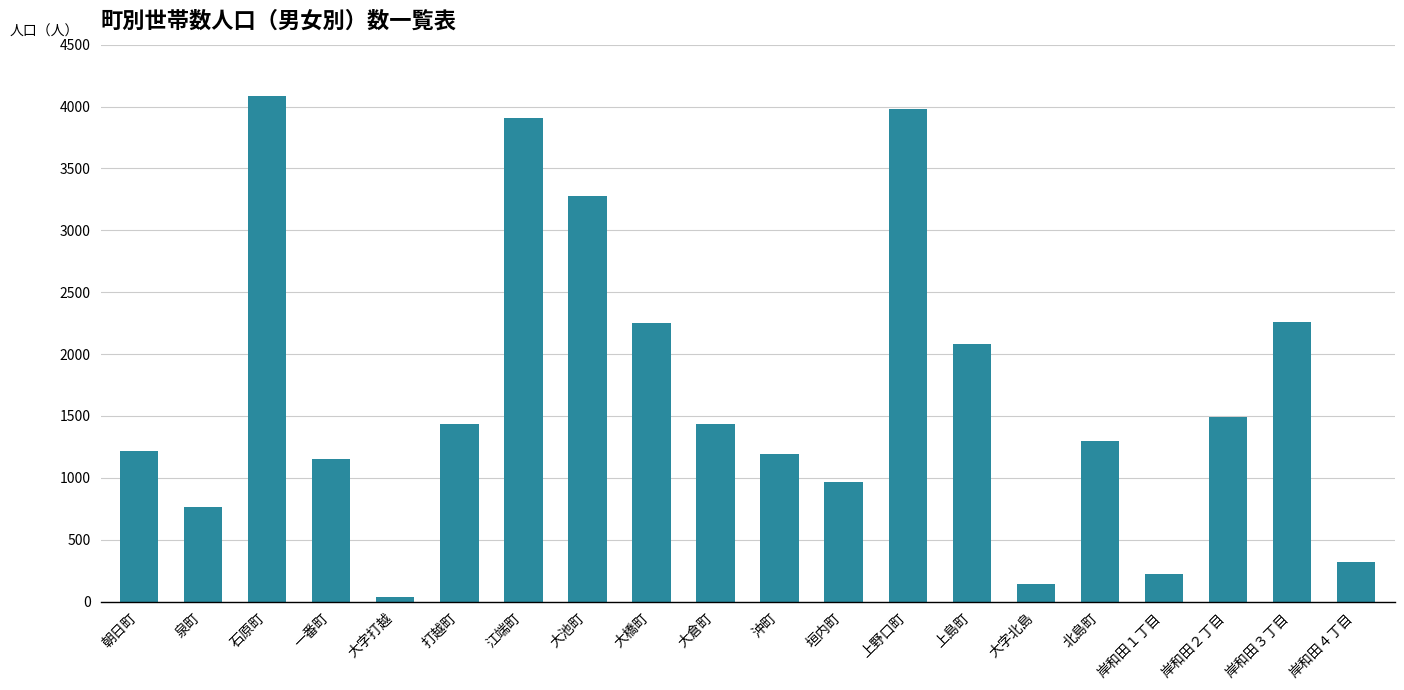

What position from the left is 江端町?

7